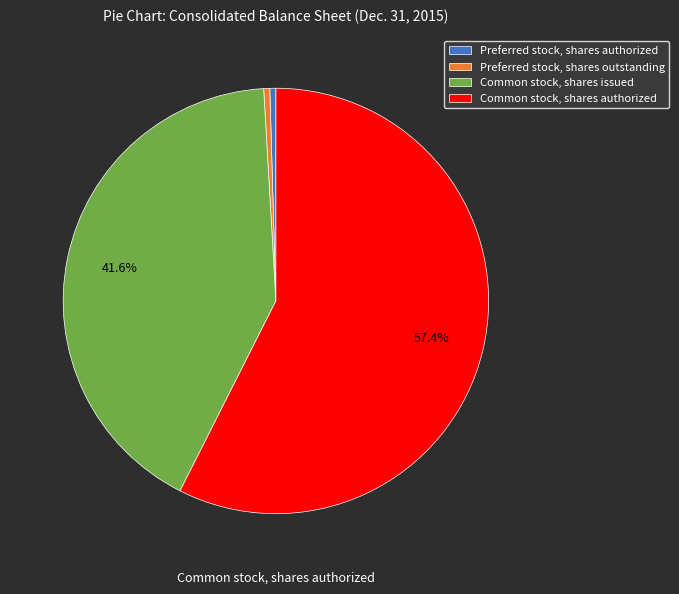

How much of the chart is everything except Common stock, shares authorized?

42.6%